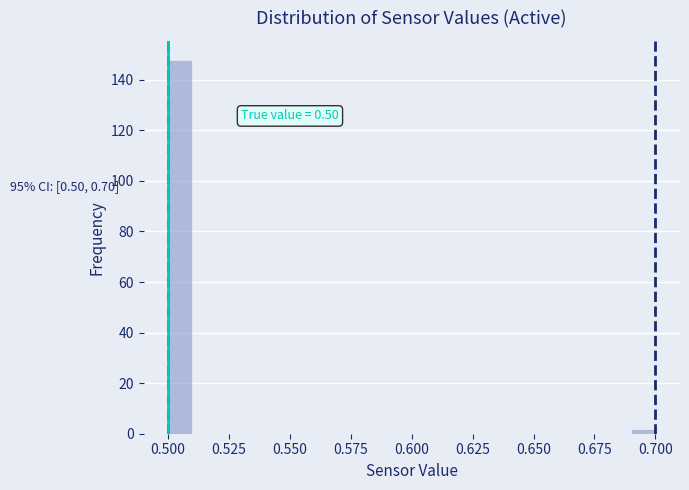

Read against the x-axis, roughly where is the centre of the tallest bar?

0.505